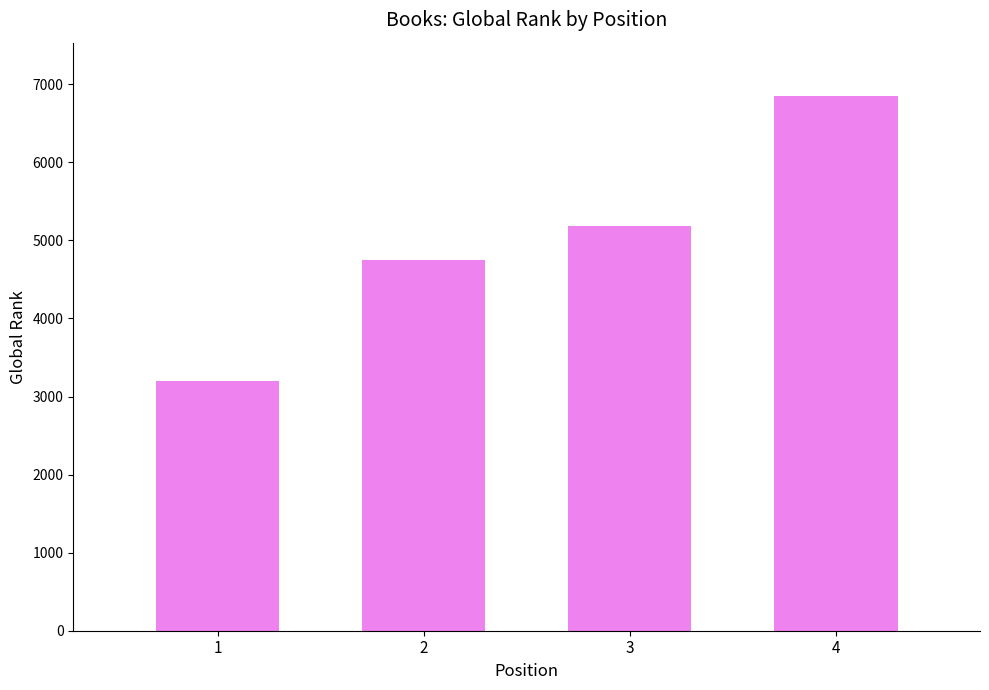

The value at 3 is 8100. True or false?

False